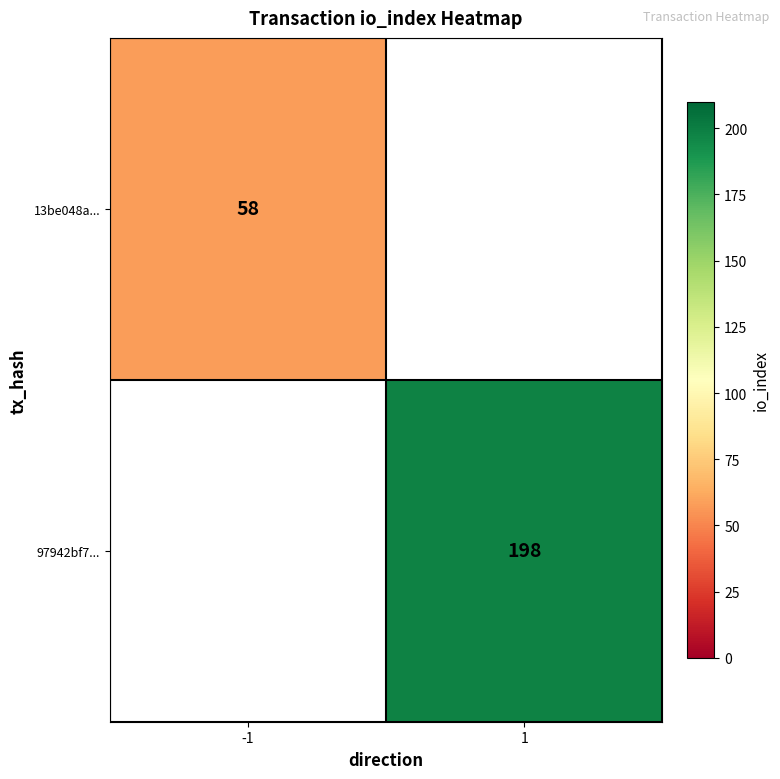

At how many categories does at least one series exceed 96?

1